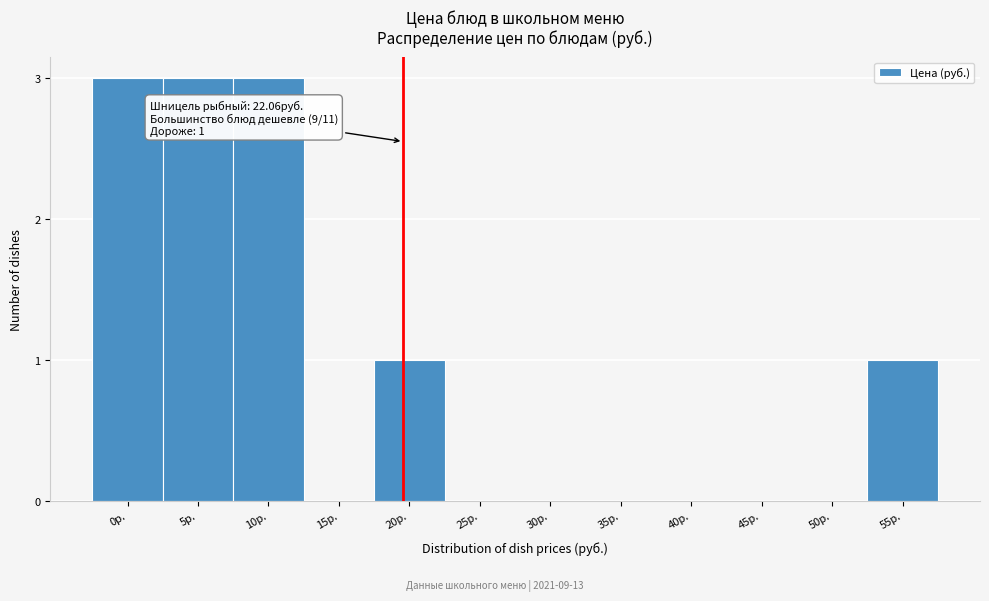

Reading right to left, transcribe all the data shown in this chart.

55р.=1	50р.=0	45р.=0	40р.=0	35р.=0	30р.=0	25р.=0	20р.=1	15р.=0	10р.=3	5р.=3	0р.=3